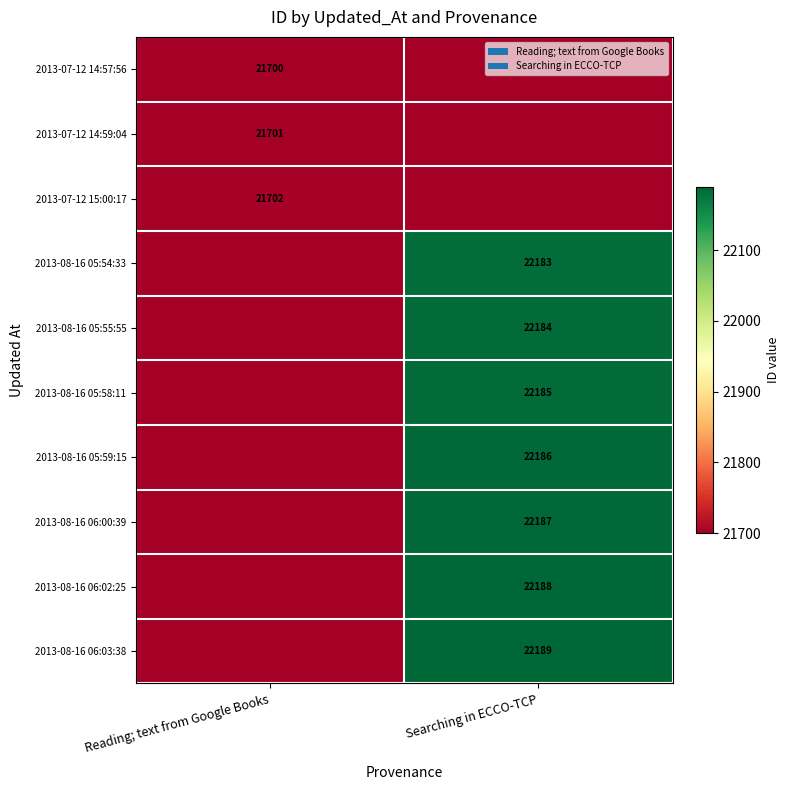

Is it true that 2013-08-16 05:59:15 equals 12115 at Searching in ECCO-TCP?

False